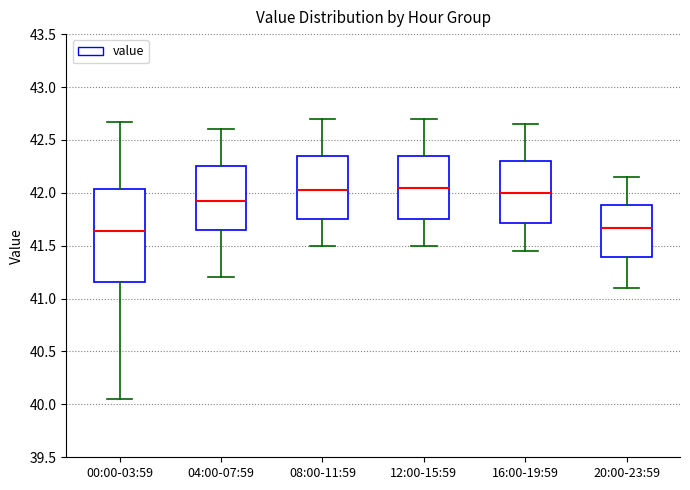

Where is the upper edge of the box for 20:00-23:59 on the y-axis? The values are not printed on the chart, so give them approximately, as read against the axis.

41.90